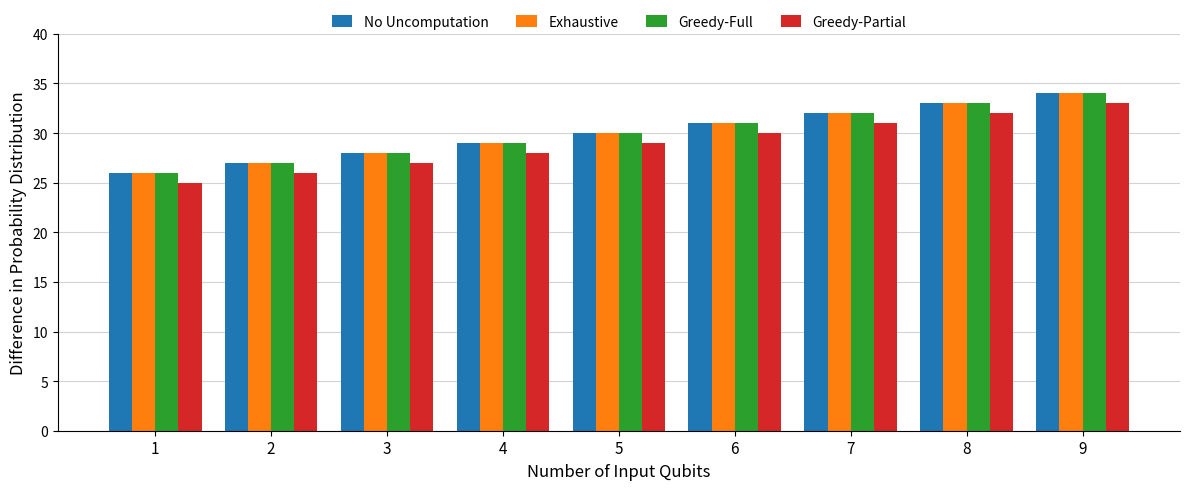

Reading left to right, list all the values displayed in this chart.

No Uncomputation: 26	27	28	29	30	31	32	33	34
Exhaustive: 26	27	28	29	30	31	32	33	34
Greedy-Full: 26	27	28	29	30	31	32	33	34
Greedy-Partial: 25	26	27	28	29	30	31	32	33